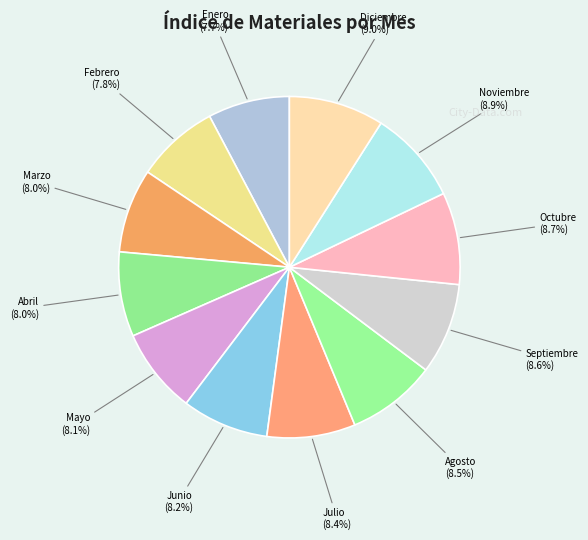

Does Marzo (8.0%) account for over 50% of the chart?

No